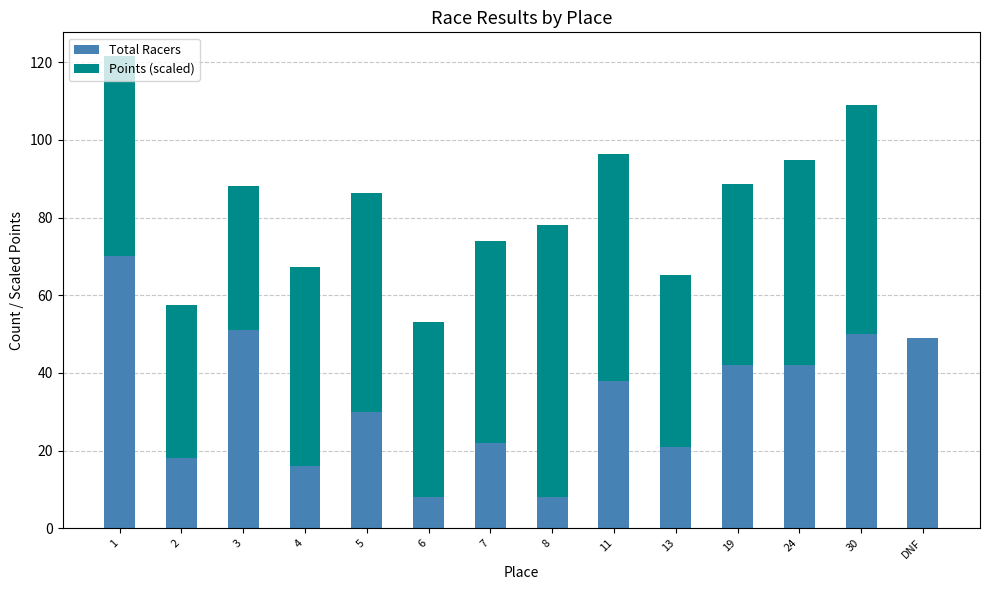

What is the highest value of the Total Racers series?

70.0